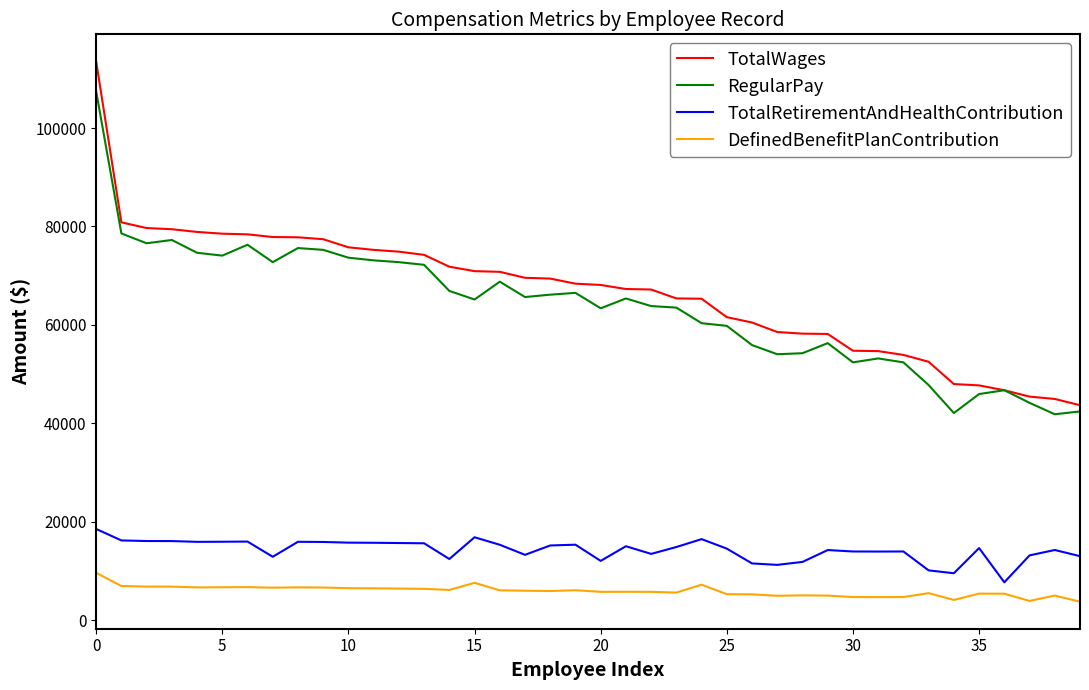

Which series has the largest range (max minus min)?

TotalWages